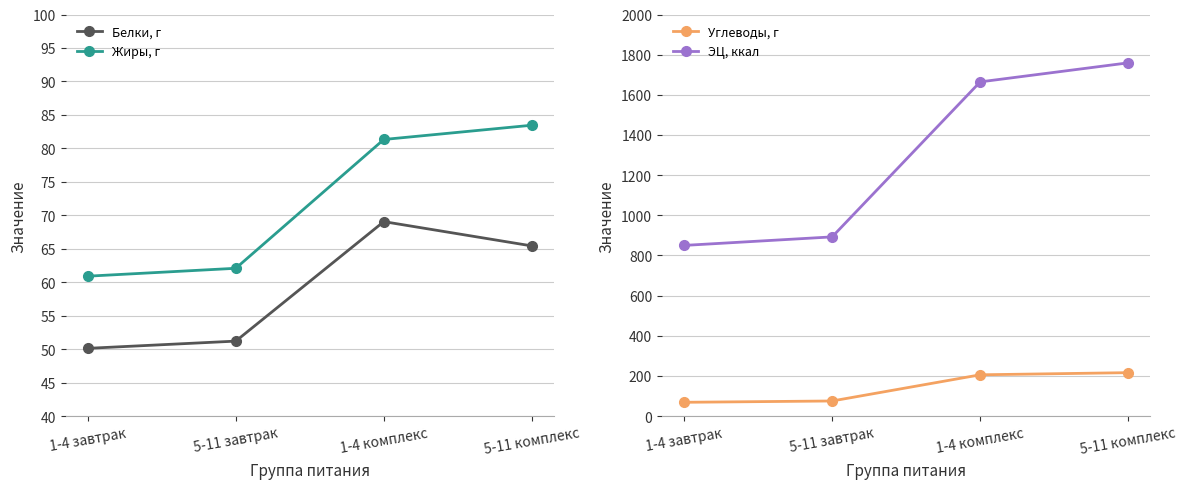

Rank the categories by Жиры, г value from highest to lowest.

5-11 комплекс, 1-4 комплекс, 5-11 завтрак, 1-4 завтрак